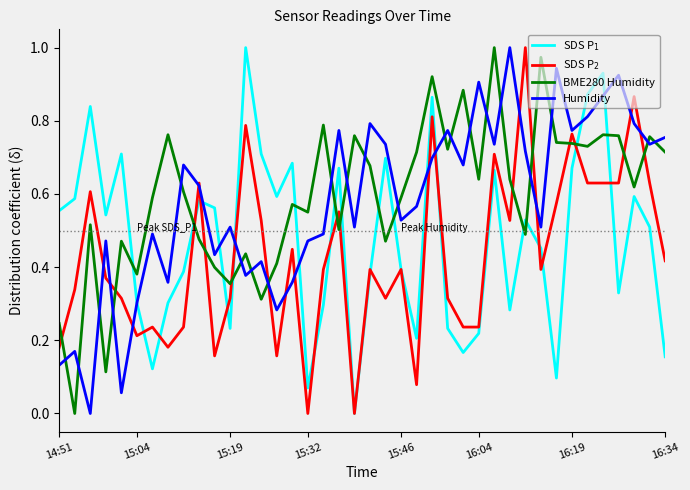

Does the chart display data point markers on the line(s)?

No